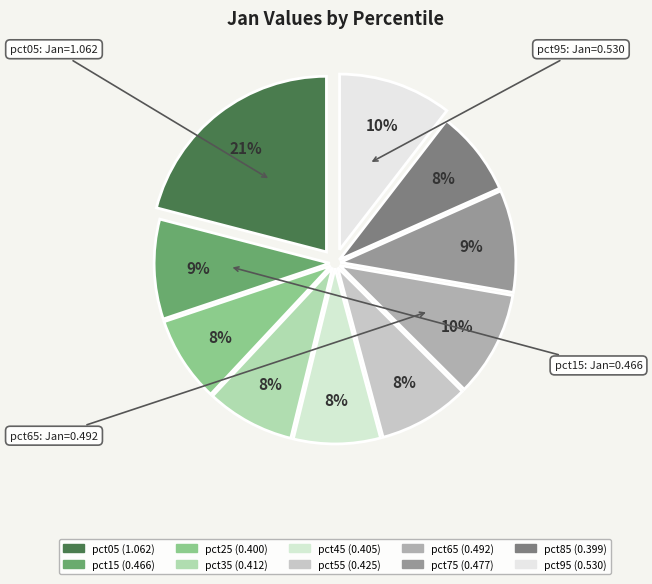

What percentage is NOT represented by pct05?

79.0%